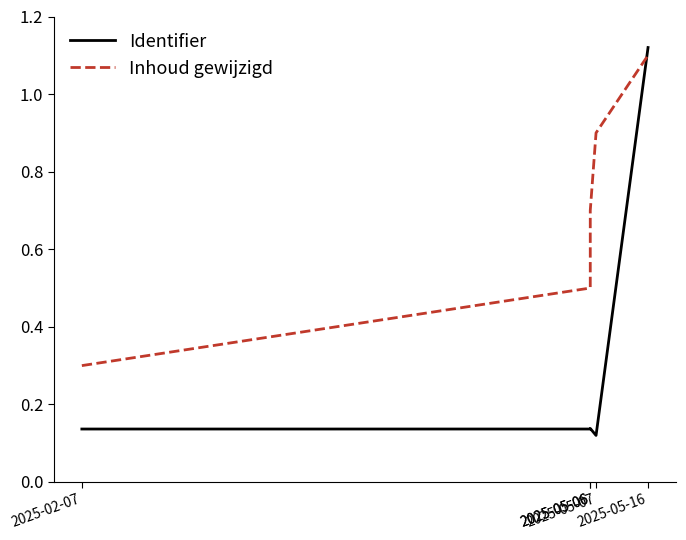

Reading left to right, transcribe all the data shown in this chart.

Identifier: 2025-02-07=0.1	2025-05-06=0.1	2025-05-06=0.1	2025-05-07=0.1	2025-05-16=1.1
Inhoud gewijzigd: 2025-02-07=0.3	2025-05-06=0.5	2025-05-06=0.7	2025-05-07=0.9	2025-05-16=1.1